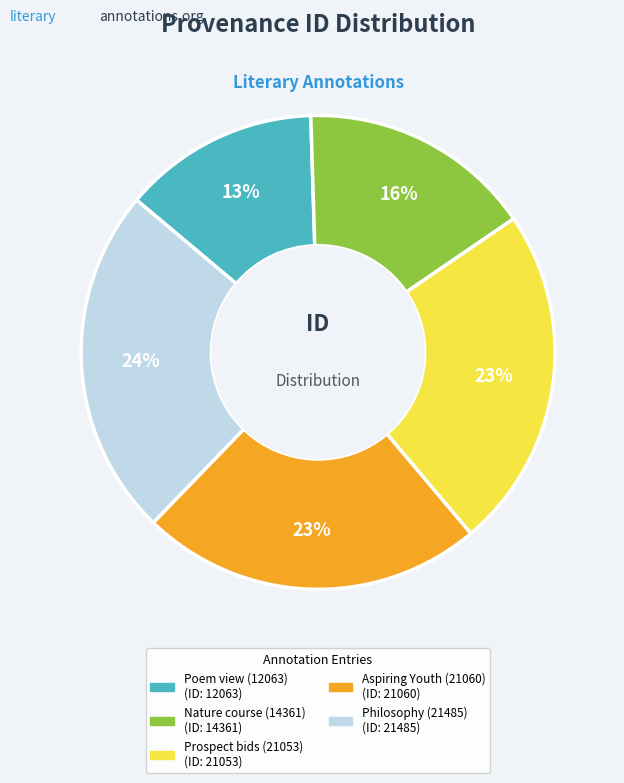

To the nearest percent, what is the average slice percentage?

20%